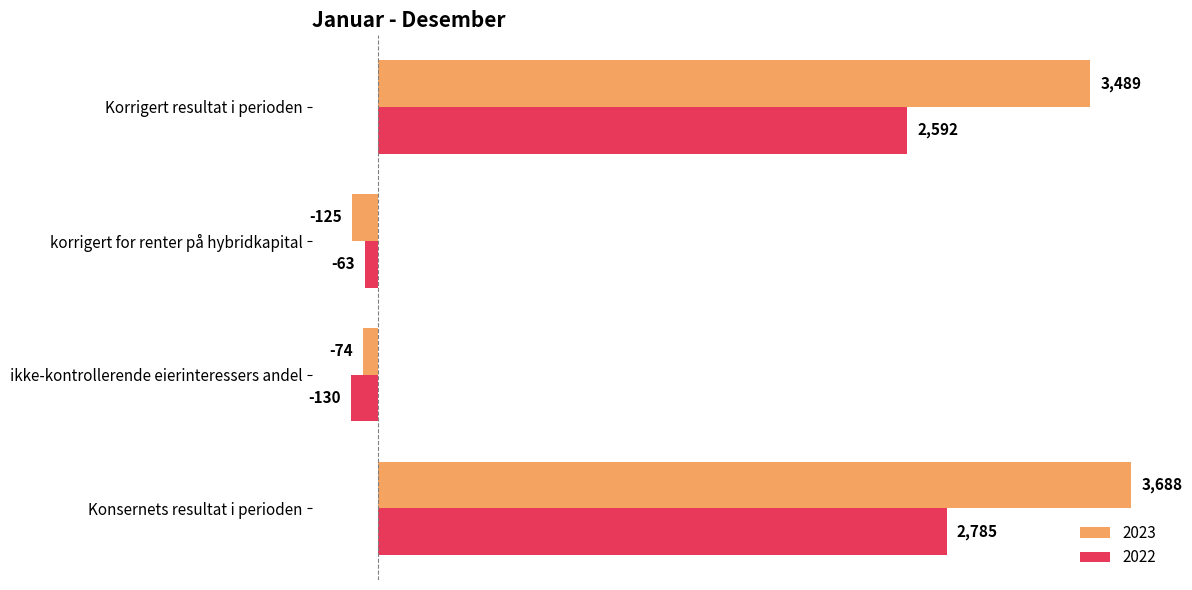

Rank the series by their maximum value, from lowest to highest.

2022, 2023